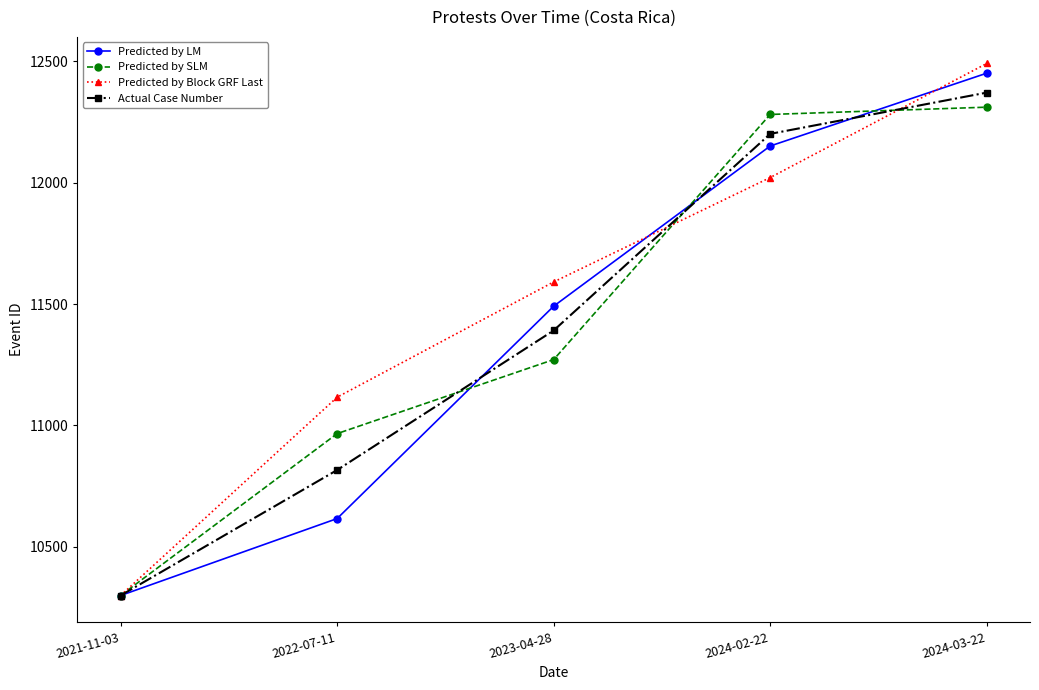

What is the sum of the Predicted by LM values at 2022-07-11 and 2021-11-03?

20915